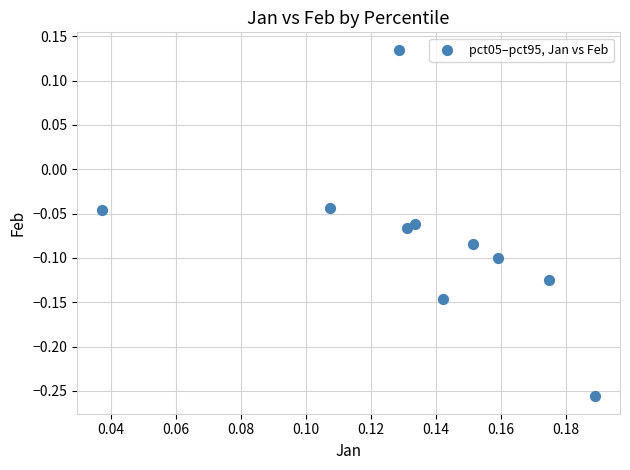

What is the range of Y values (max minus min)?

0.4